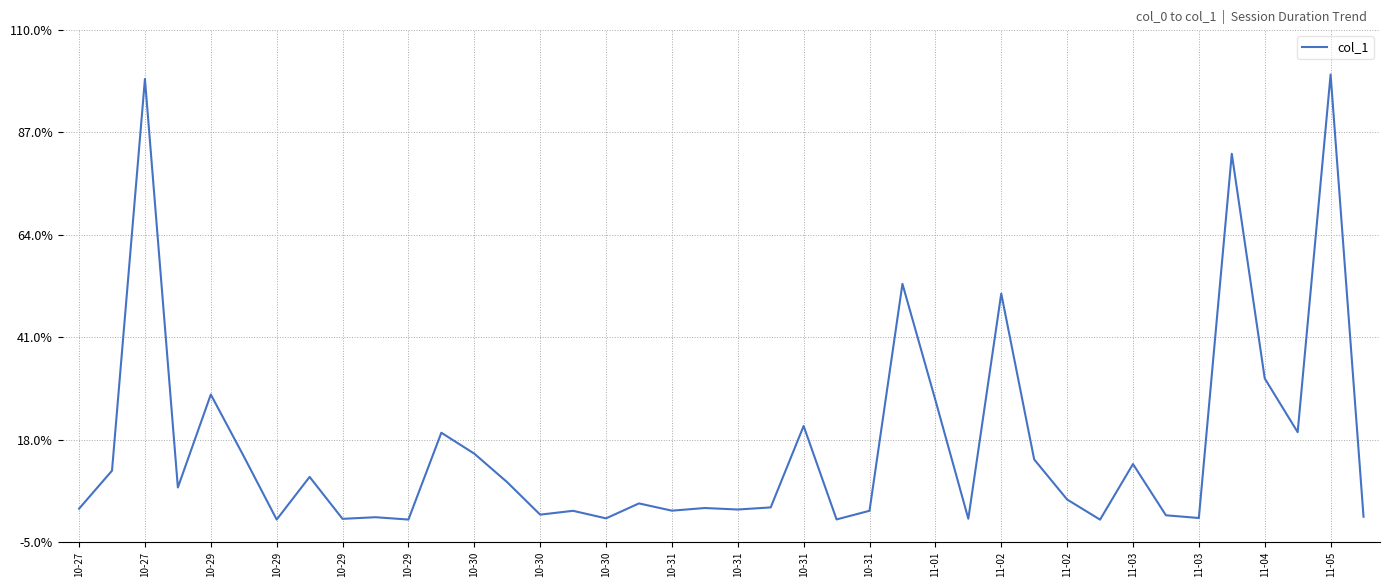

What is the difference between the maximum and second lowest values?

1.0